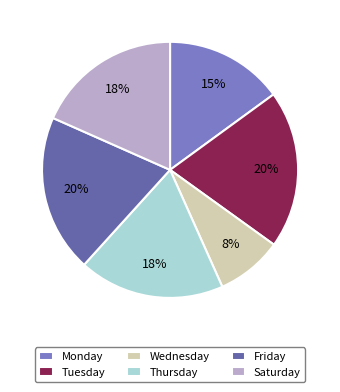

The Monday slice represents 4% of the pie. True or false?

False